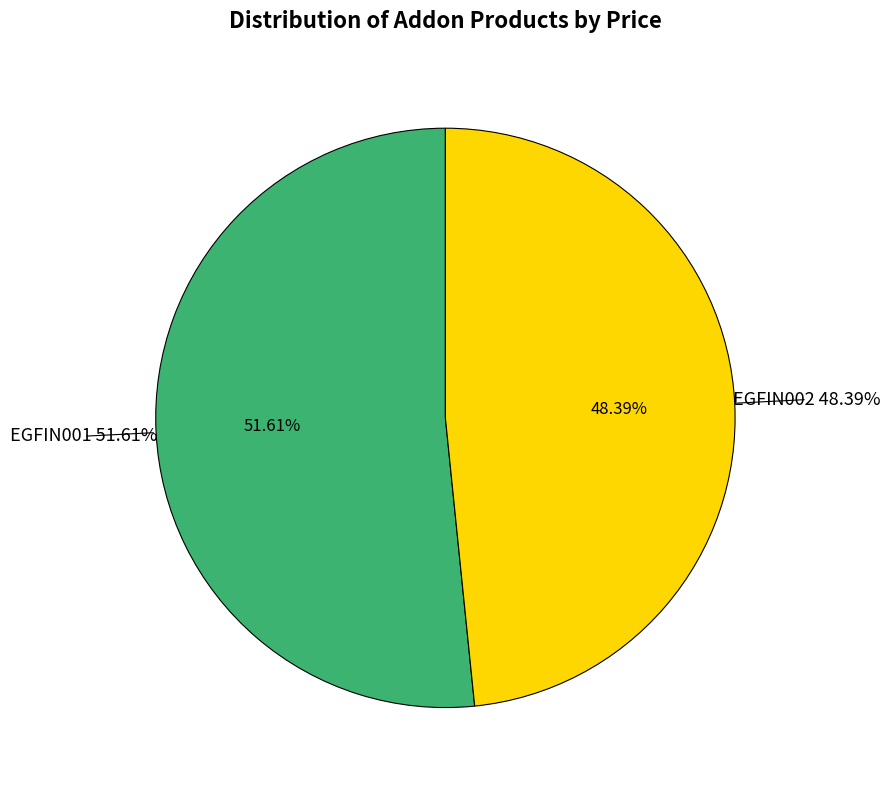

Combined, do EGFIN002 and EGFIN001 account for over 50%?

Yes